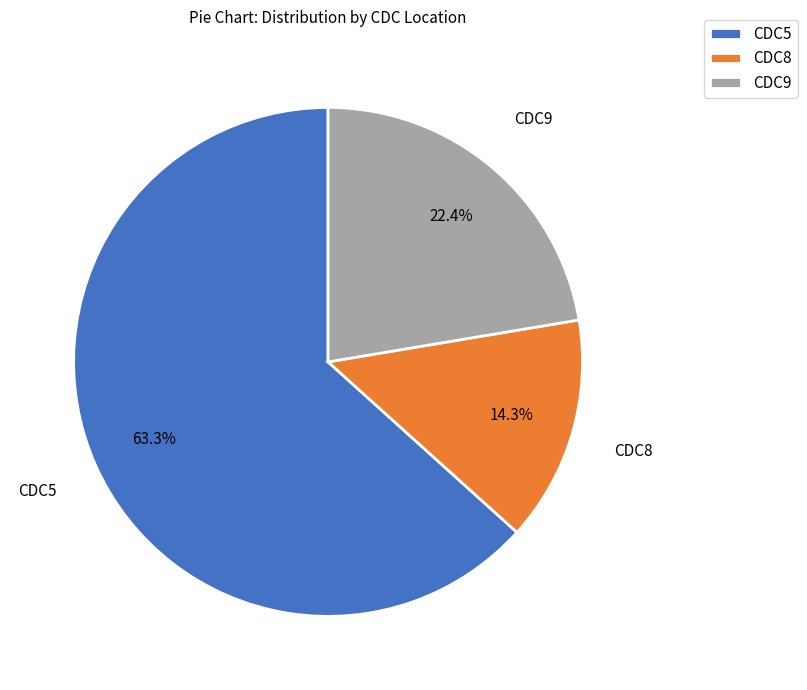

Do CDC5 and CDC9 together represent more than half of the pie?

Yes